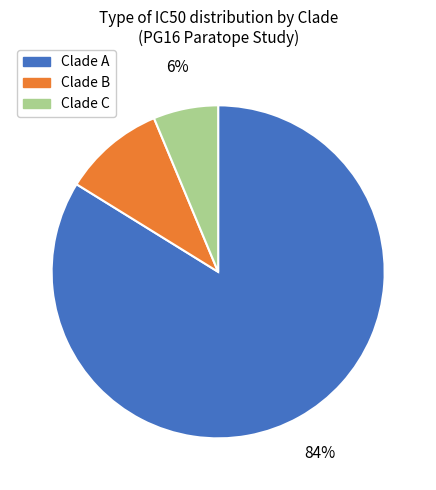

How many slices are in this pie chart?

3